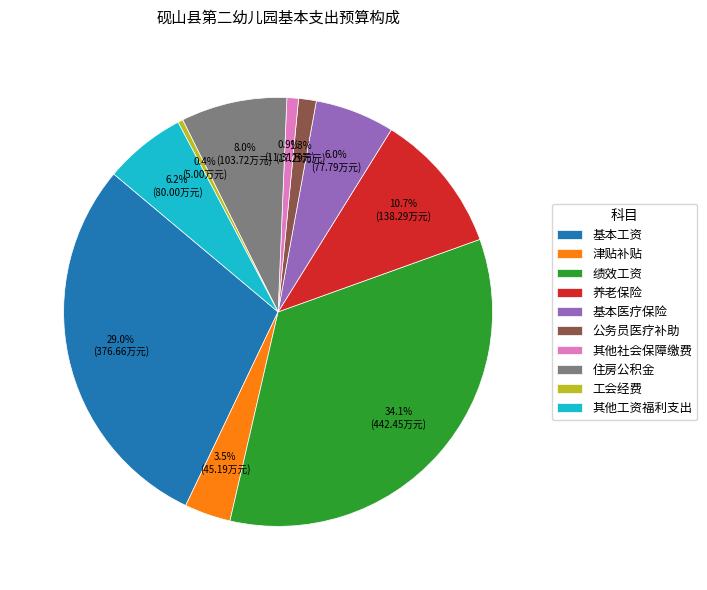

Does 养老保险 represent more than half of the total?

No